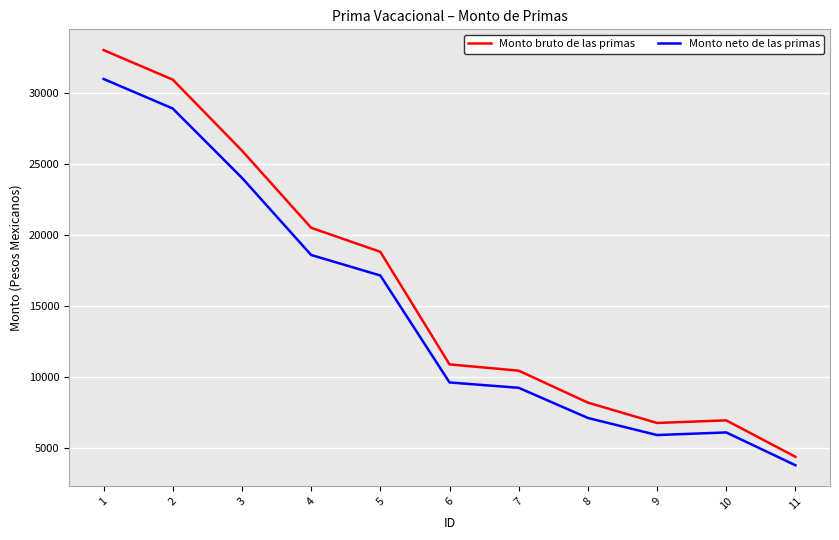

What value does the Monto neto de las primas series have at 2?

28915.5